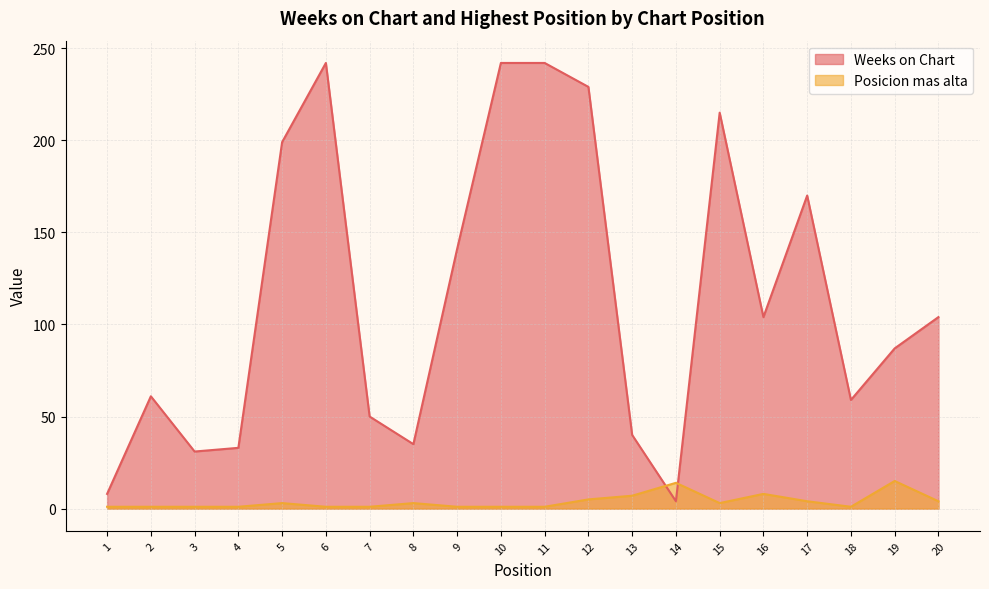

What is the difference between the Weeks on Chart values at 2 and 10?

181